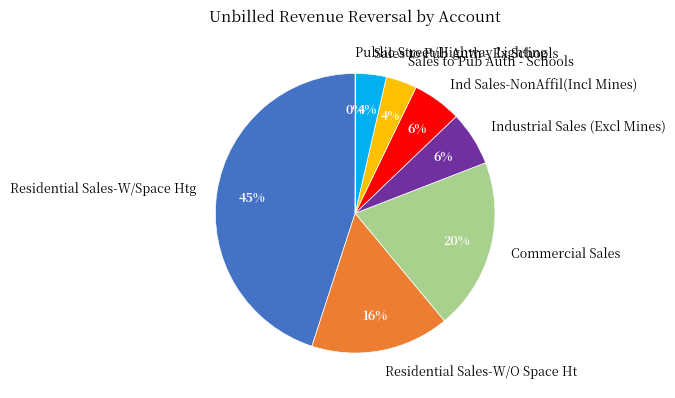

True or false: Residential Sales-W/O Space Ht accounts for 6% of the total.

False